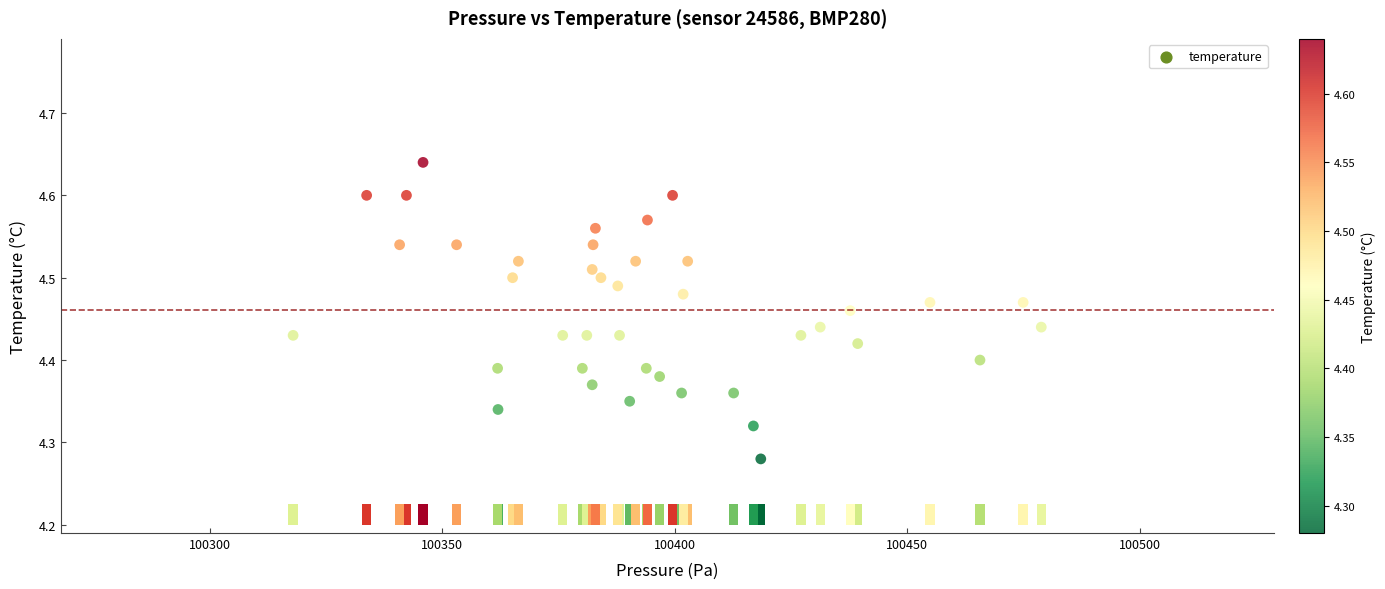

What is the range of Y values (max minus min)?

0.4